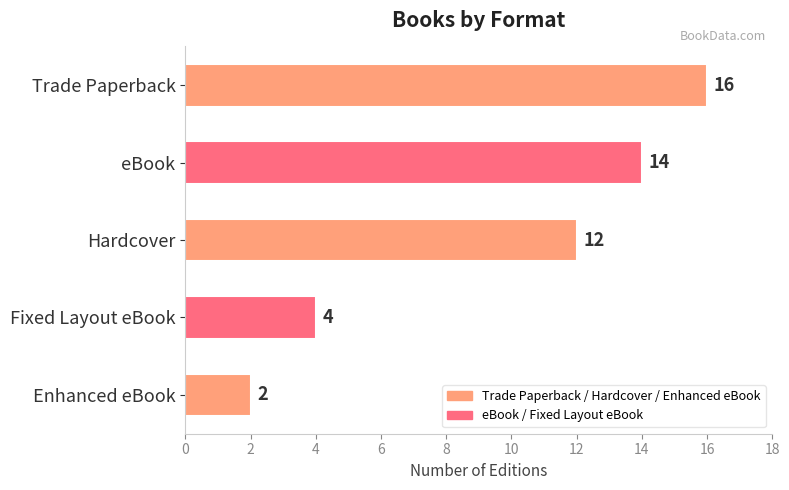

How many bars are there in total?

5